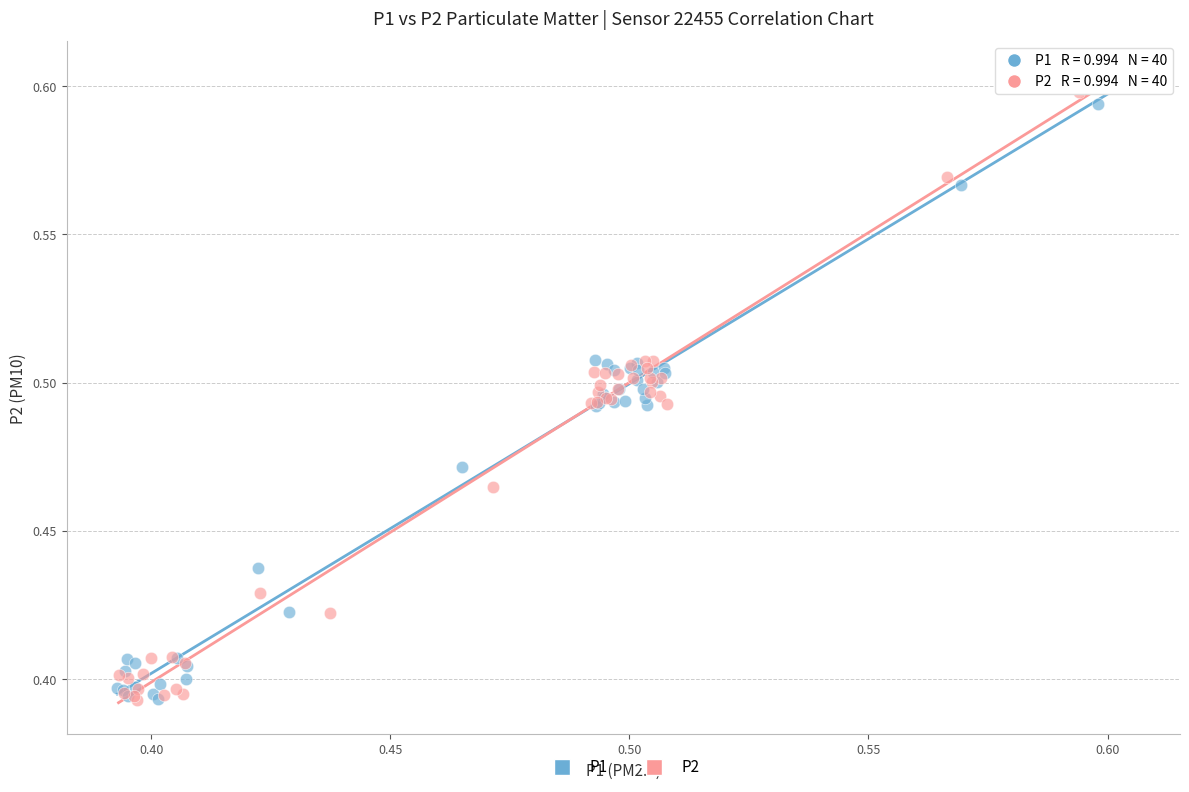

Which series has the largest Y range (max minus min)?

P2